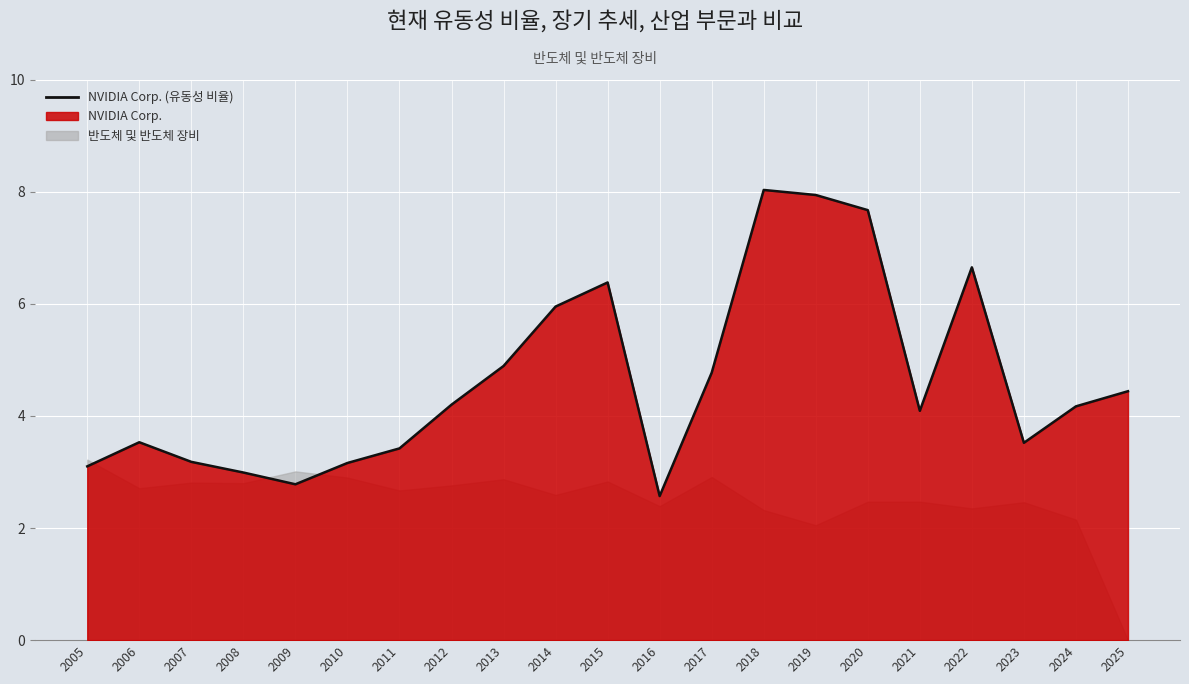

What is the value of the 20th point from the left?

4.2